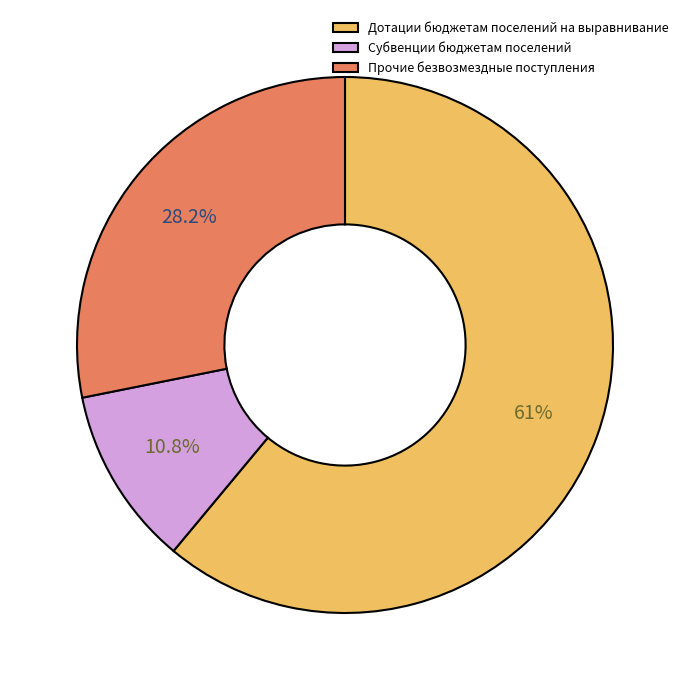

How many slices are in this pie chart?

3